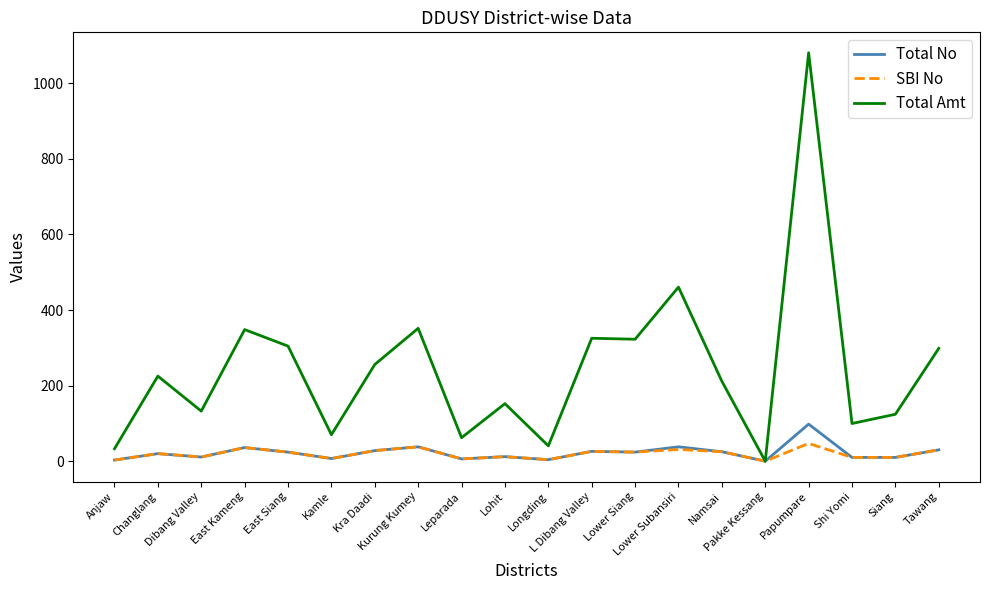

Which series has the largest range (max minus min)?

Total Amt